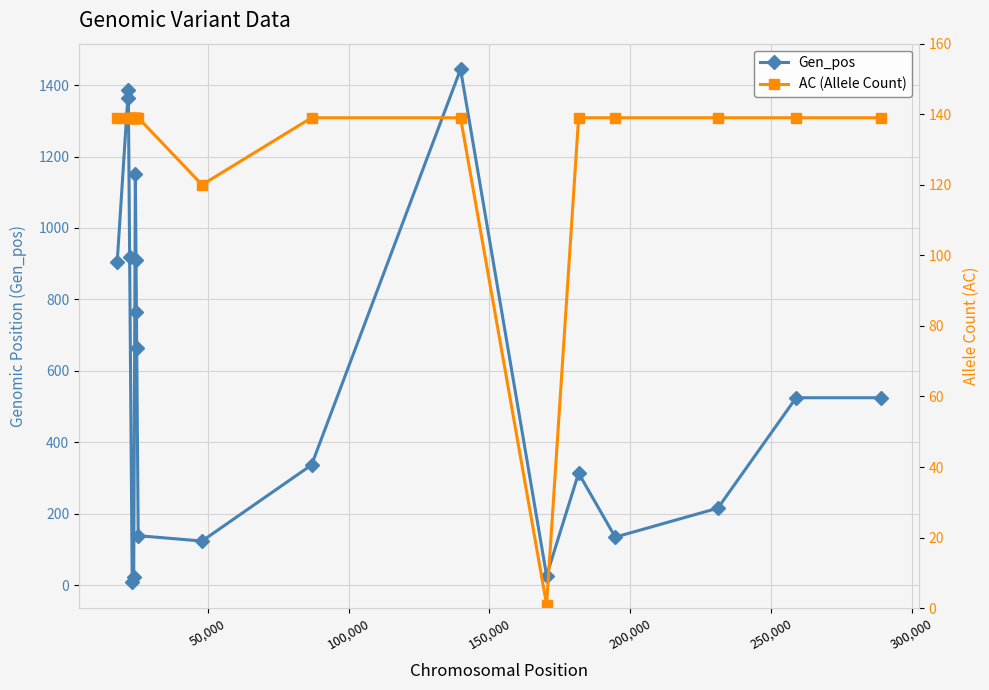

What is the maximum value for Gen_pos?

1444